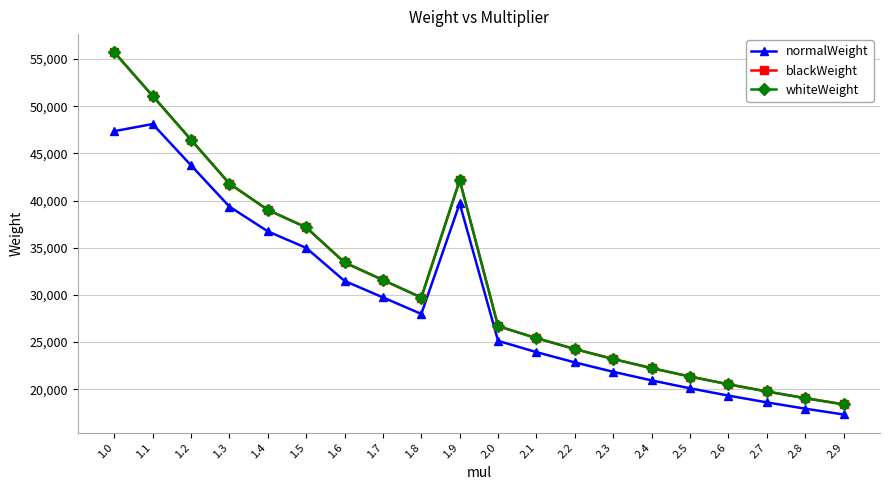

How many distinct data groups are displayed?

3